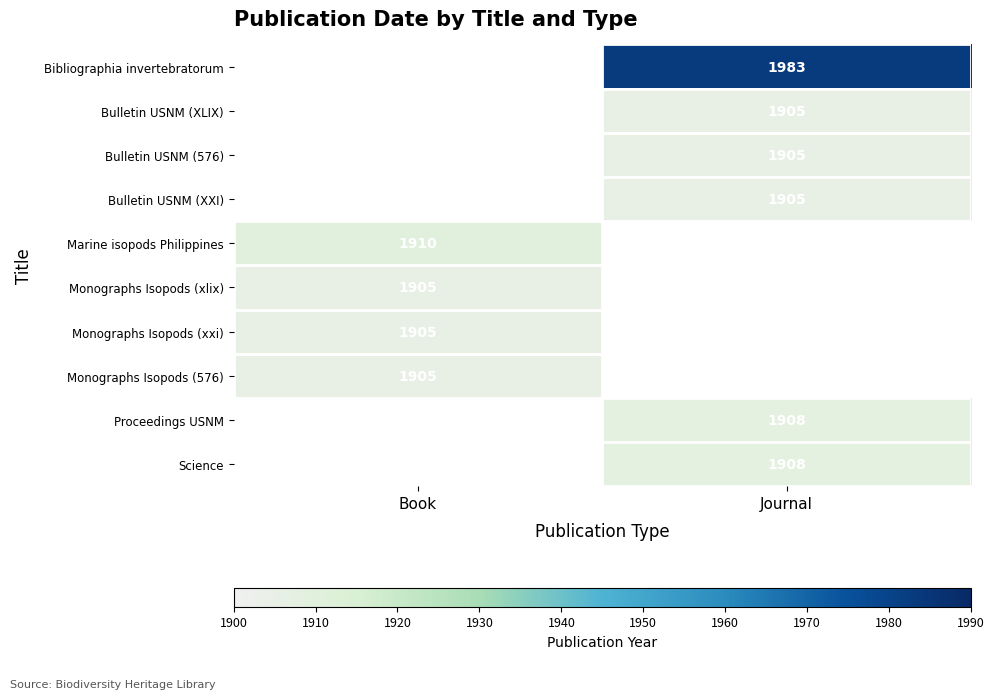

At which category does the chart reach its minimum across all series?

Journal